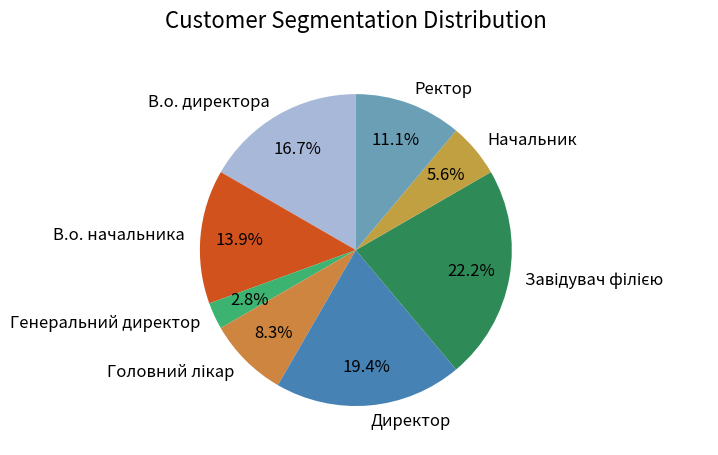

To the nearest percent, what is the difference between the largest and smallest slice percentages?

19%